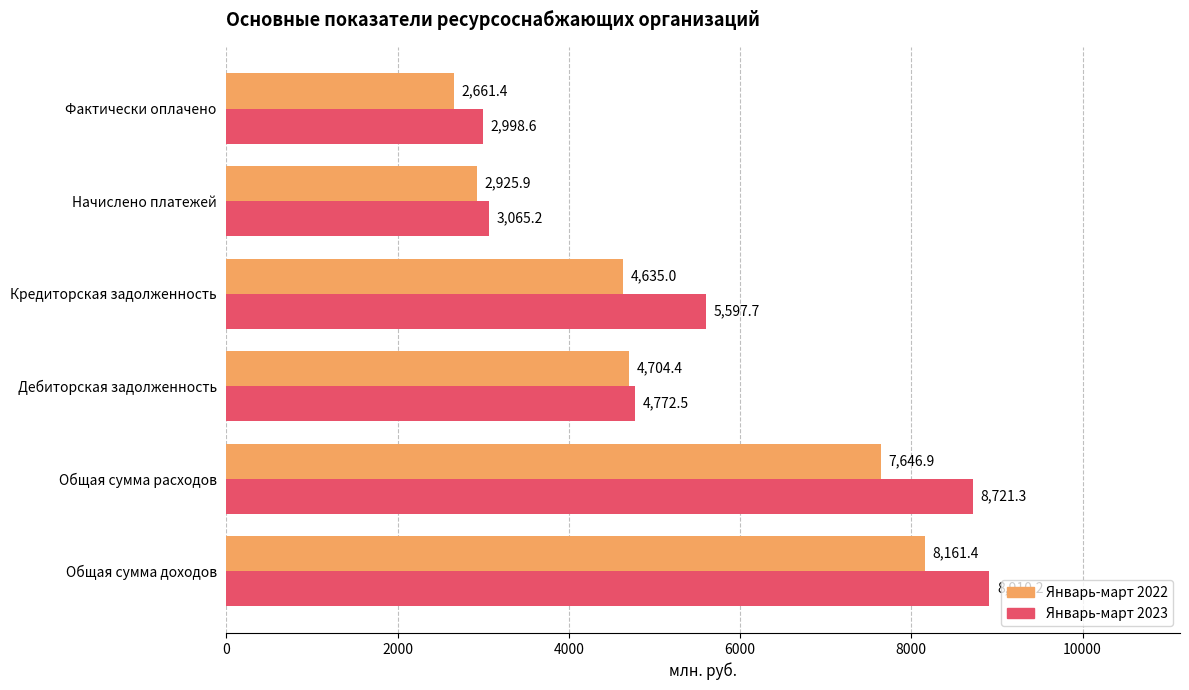

What is the highest value of the Январь-март 2022 series?

8161.4